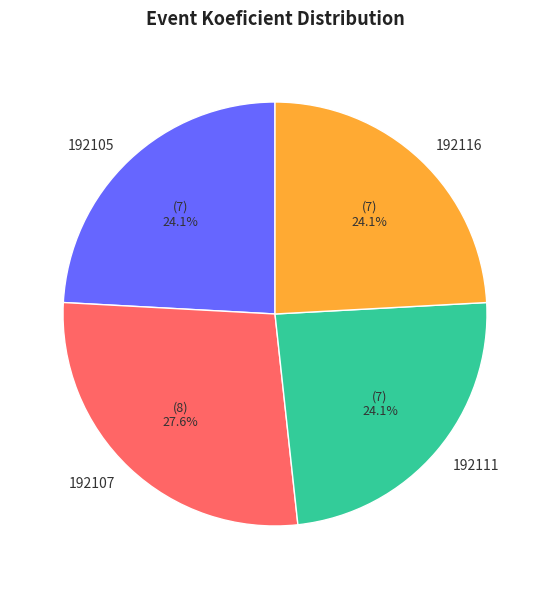

Which category has the biggest portion of the pie?

192107